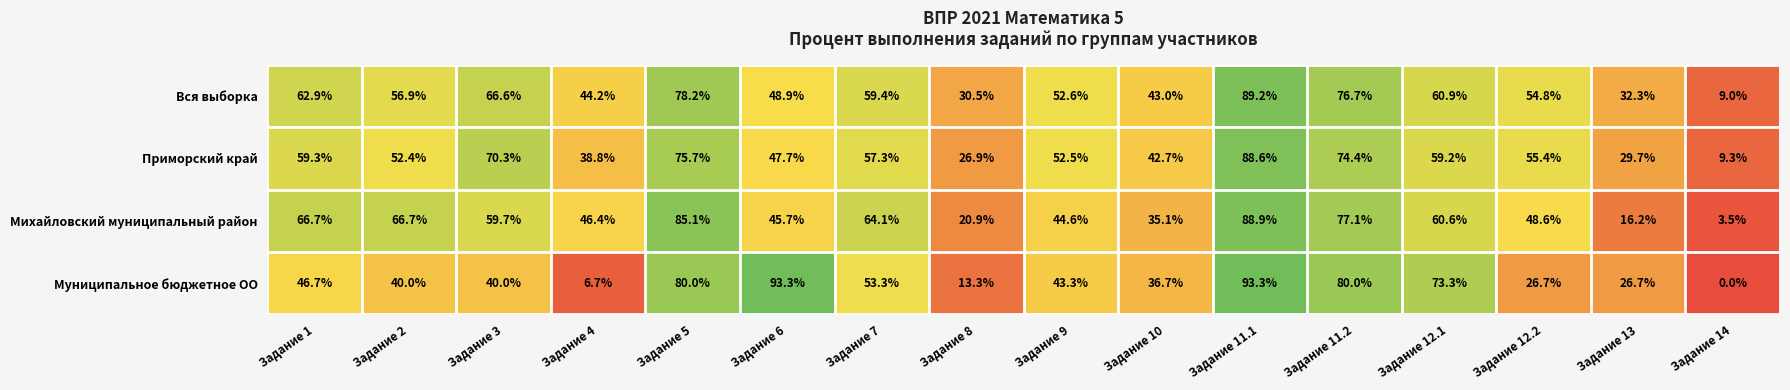

What is the total value across all series at Задание 12.2?

185.5